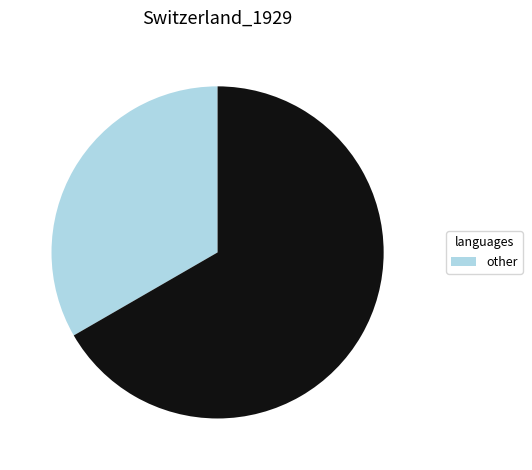

Is there a majority slice in this chart?

Yes